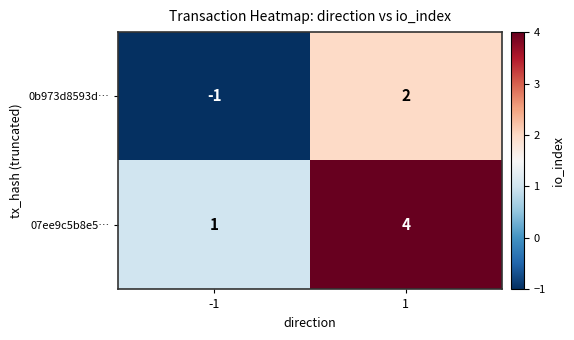

Reading right to left, extract all data points from this chart.

0b973d8593d…: 1=2	-1=-1
07ee9c5b8e5…: 1=4	-1=1